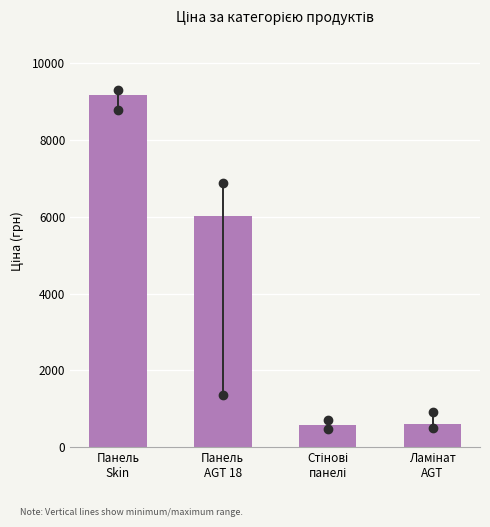

What is the minimum value shown in the chart?

564.5